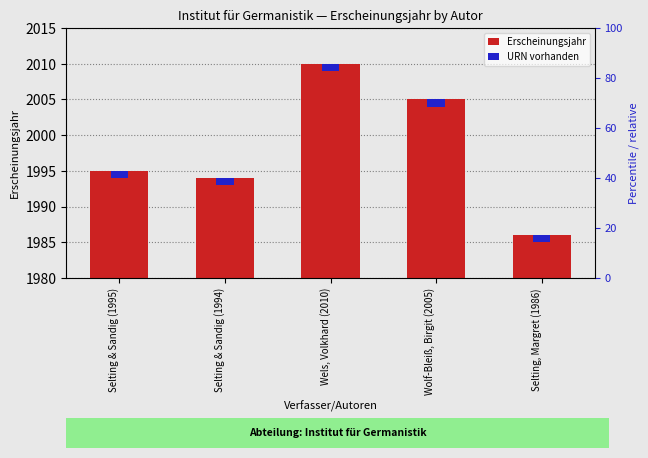

What is the smallest value displayed?

1986